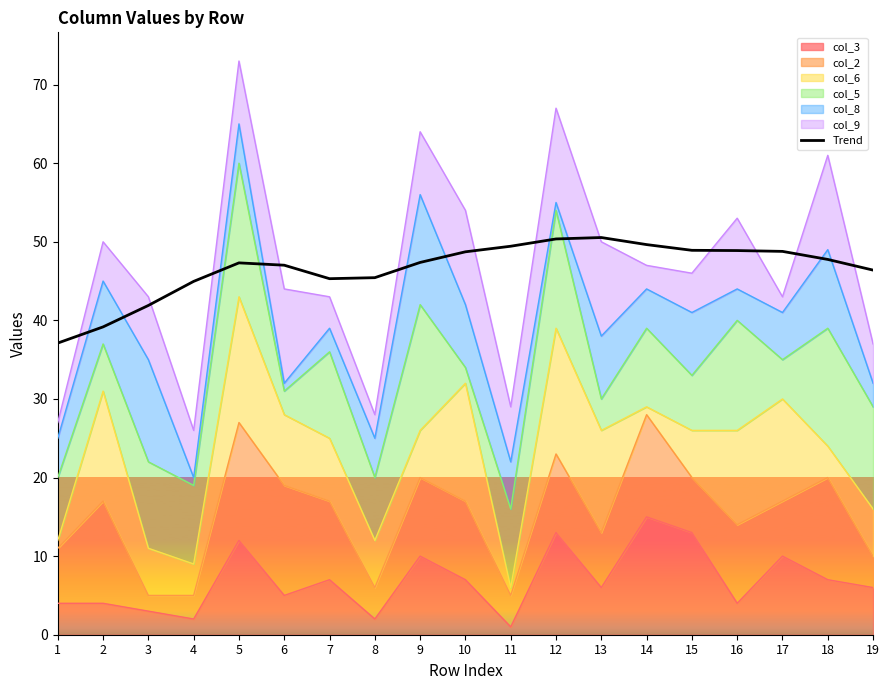

Rank the categories by value from lowest to highest.

1, 2, 3, 4, 7, 8, 19, 6, 5, 9, 18, 10, 17, 16, 15, 11, 14, 12, 13